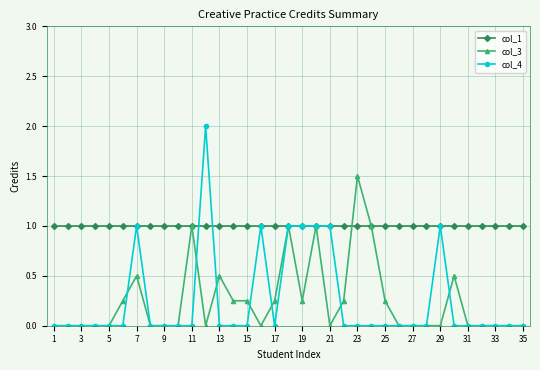

What is the value of the col_3 point at the 7th from the left?

0.5